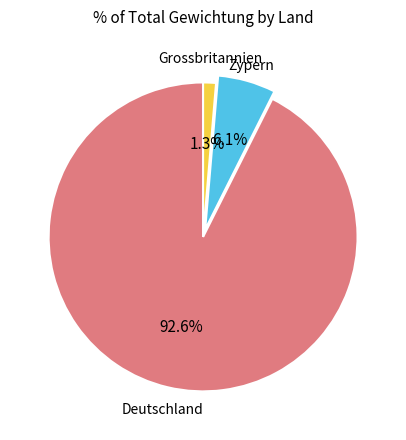

To the nearest percent, what is the difference between the largest and smallest slice percentages?

91%